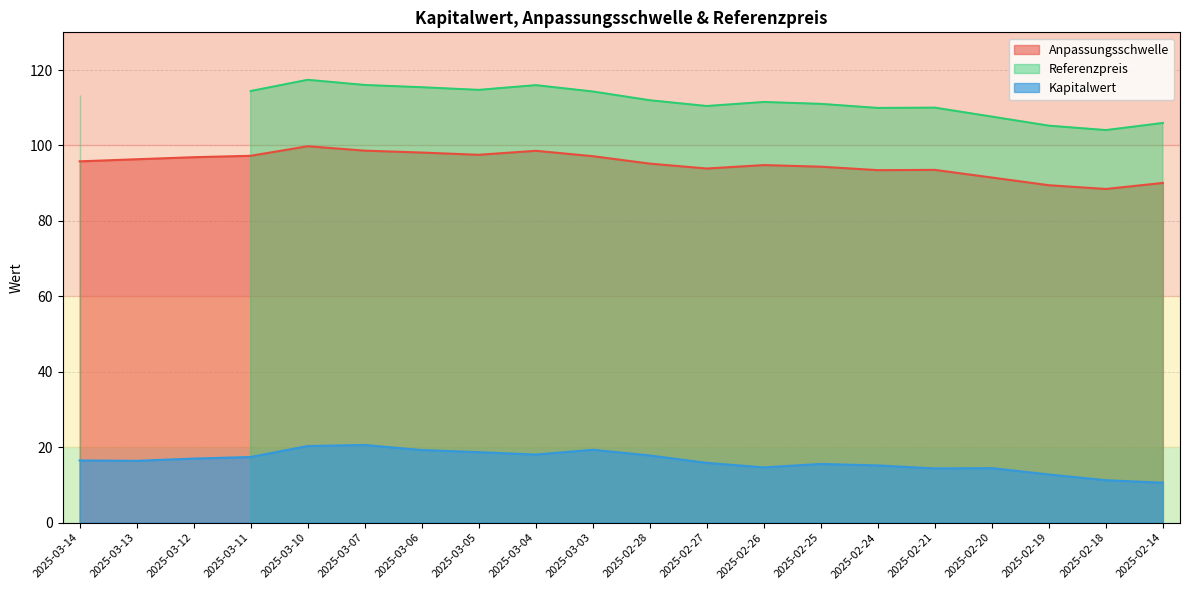

What is the highest value of the Kapitalwert series?

20.6